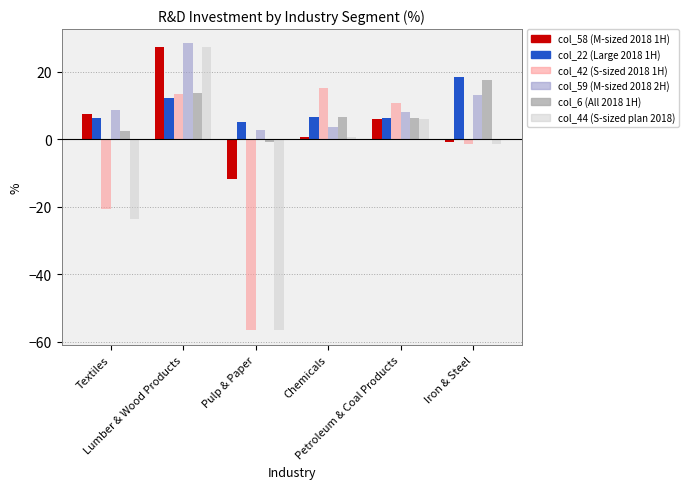

What is the label of the 3rd bar from the left?

Pulp & Paper